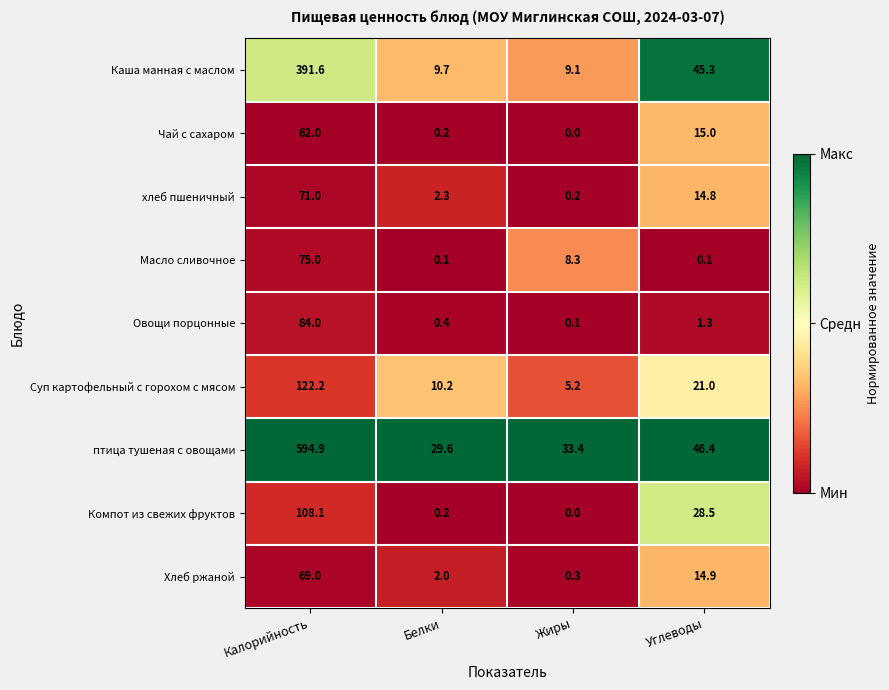

What is the maximum value shown in the chart?

594.9